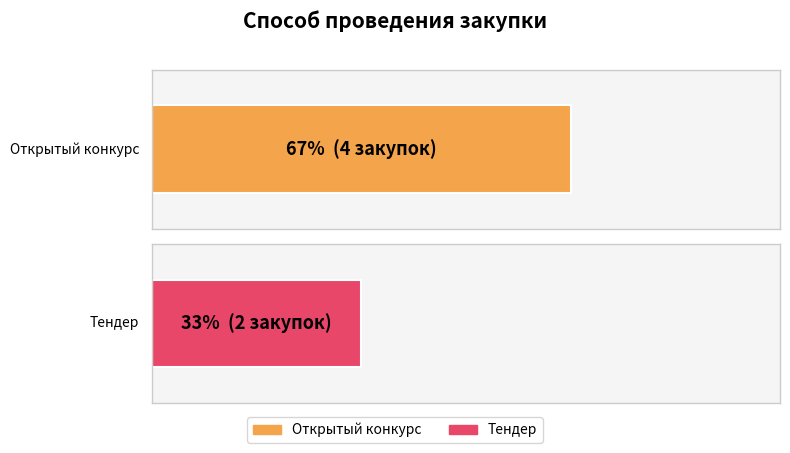

What is the maximum value for Тендер?

2